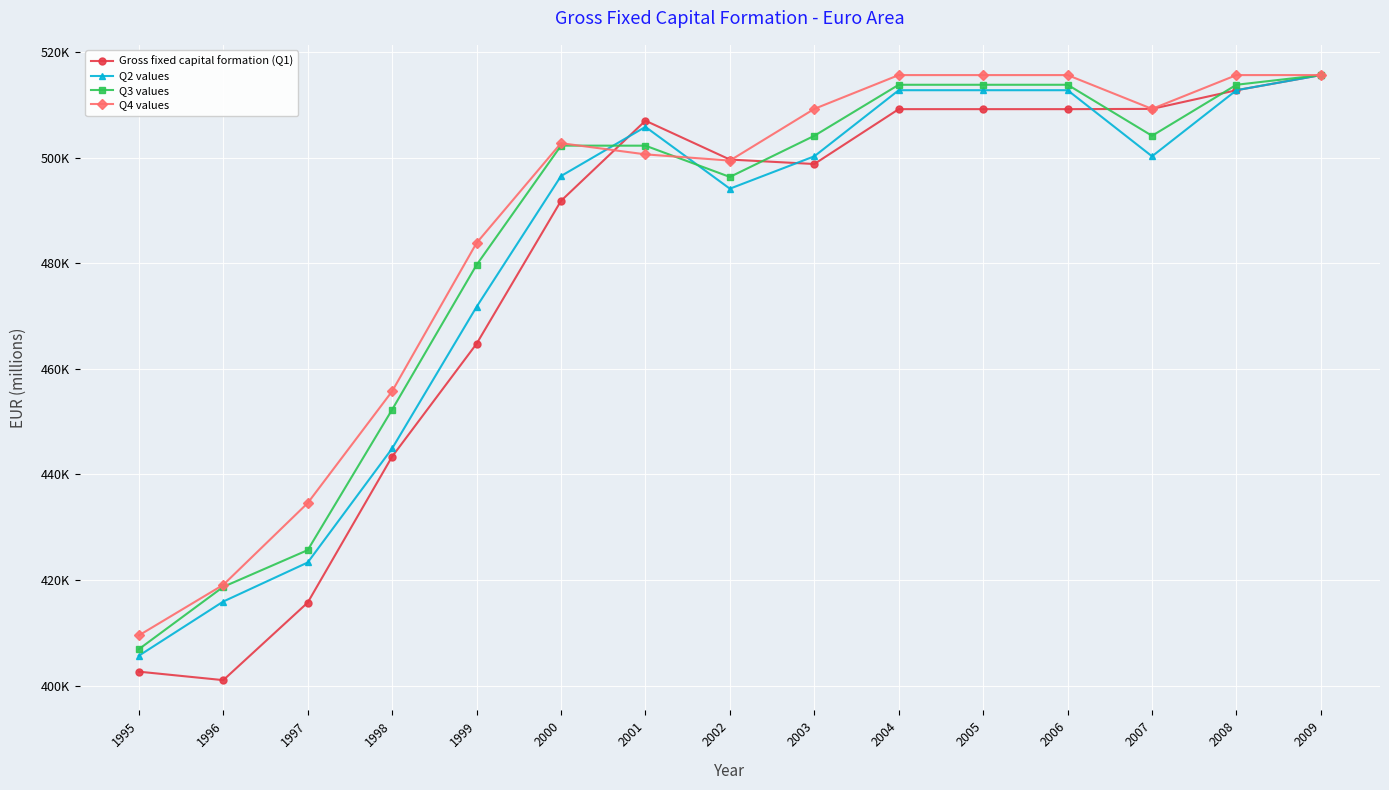

What is the approximate value of Q3 values at 2003?

504184.9